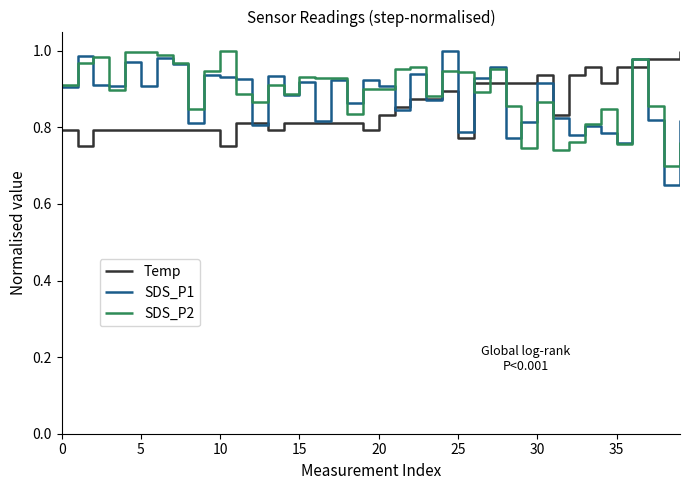

Which series has the largest range (max minus min)?

SDS_P1